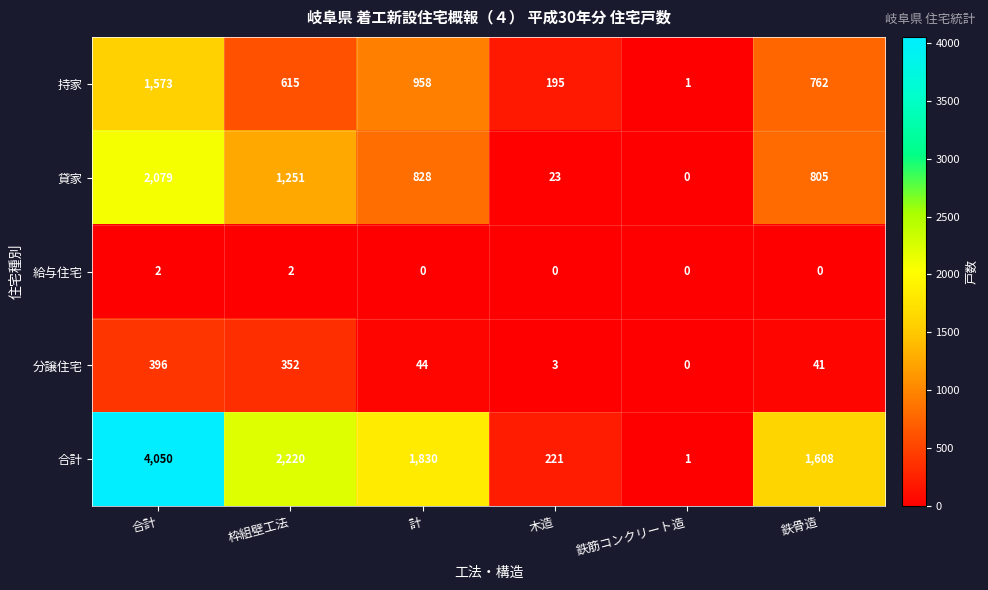

How many positive values does the 貸家 series have?

5